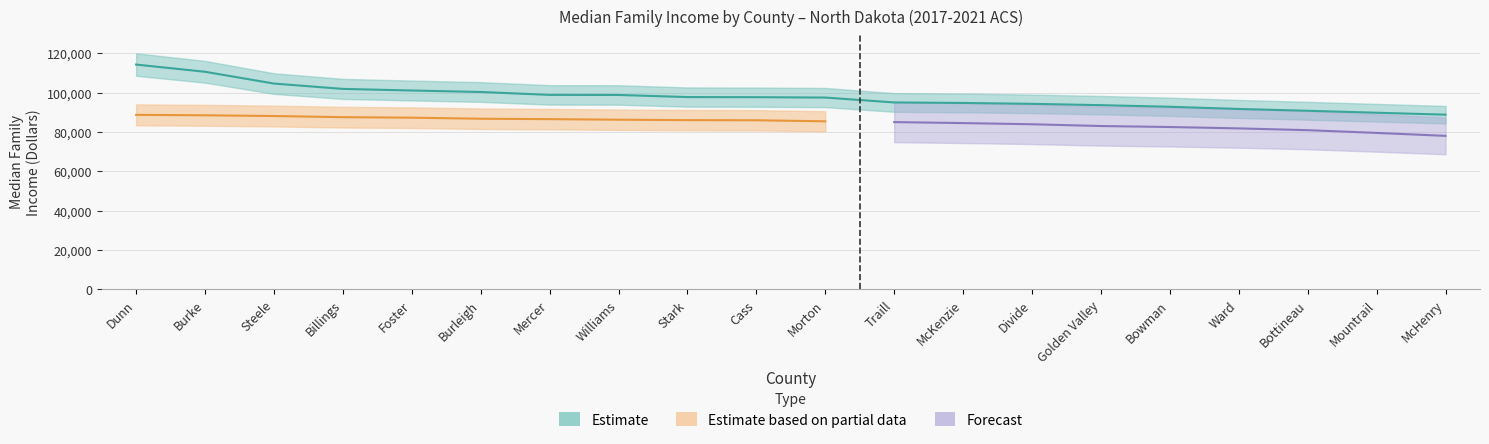

At which label is Forecast closest to 42500?

McHenry